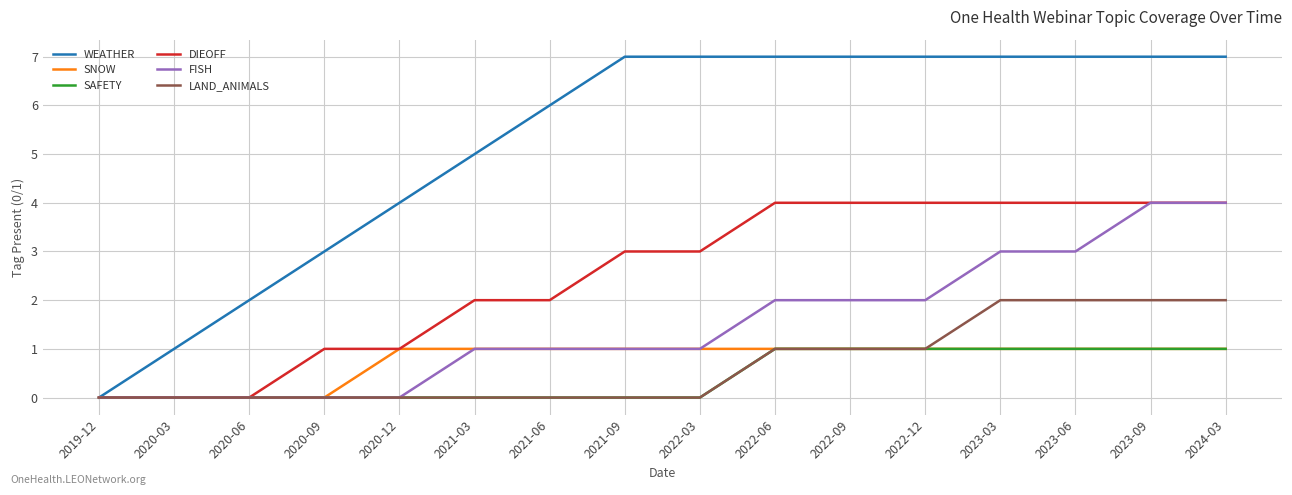

How many lines are shown in the chart?

6